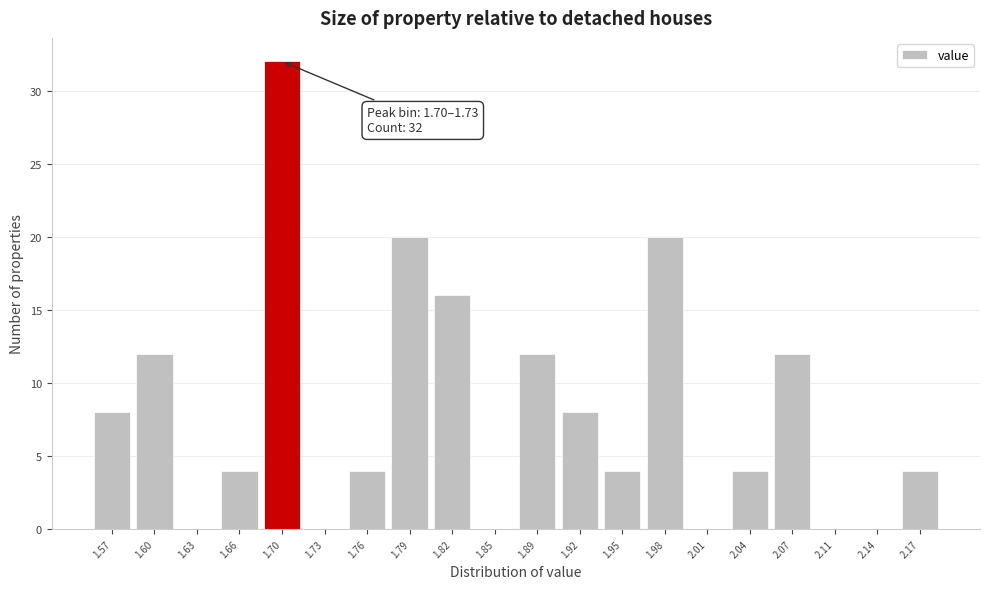

Reading left to right, list all the values displayed in this chart.

1.57=8	1.60=12	1.63=0	1.66=4	1.70=32	1.73=0	1.76=4	1.79=20	1.82=16	1.85=0	1.89=12	1.92=8	1.95=4	1.98=20	2.01=0	2.04=4	2.07=12	2.11=0	2.14=0	2.17=4